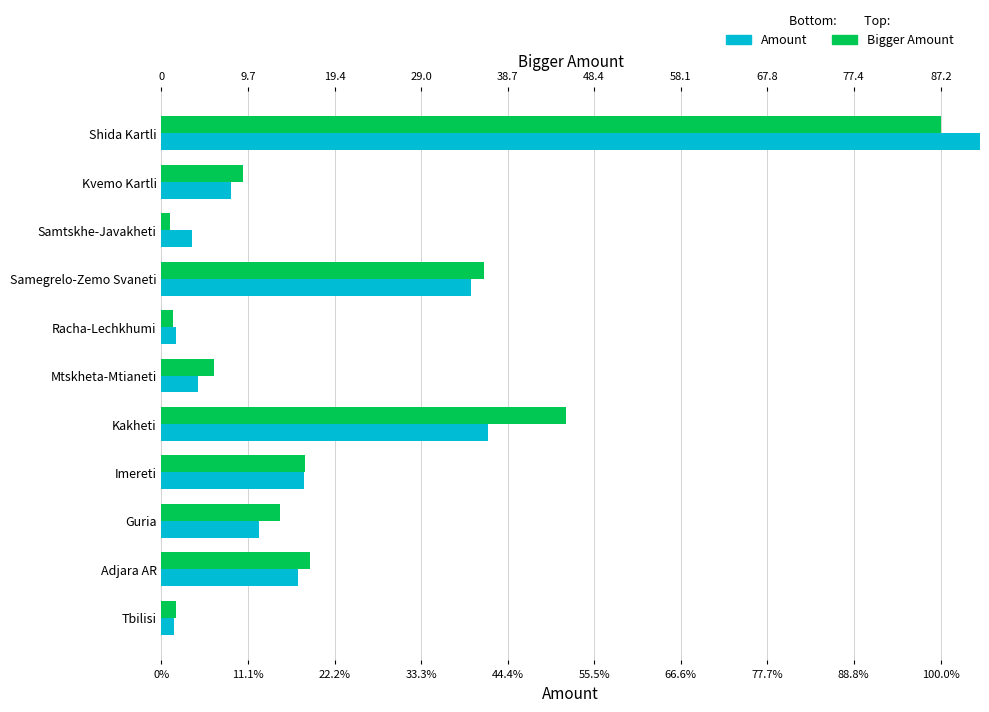

Reading left to right, what are all the values shown in this chart?

Amount: 1.6	17.5	12.5	18.2	41.9	4.7	1.8	39.7	3.9	8.9	111.4
Bigger Amount: 1.8	19.0	15.3	18.3	51.8	6.8	1.5	41.4	1.0	10.4	100.0